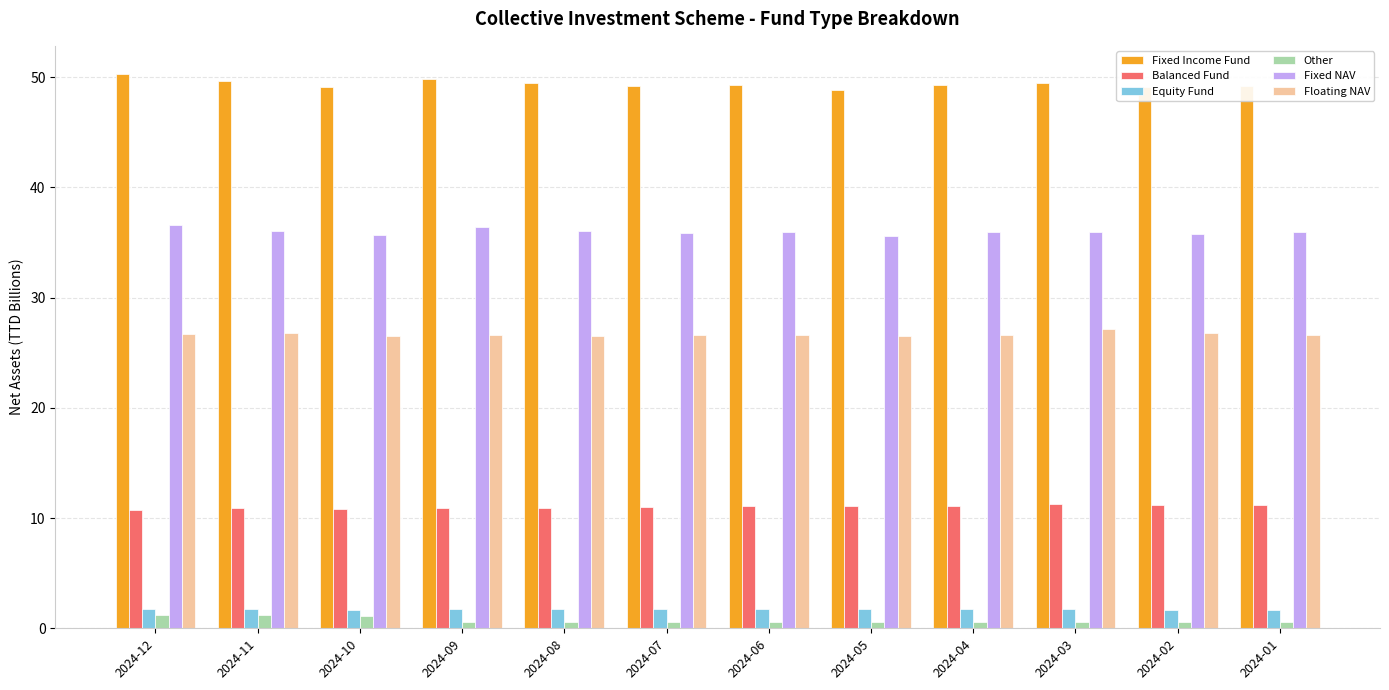

The Floating NAV series shows 26.5 at 2024-10. True or false?

True